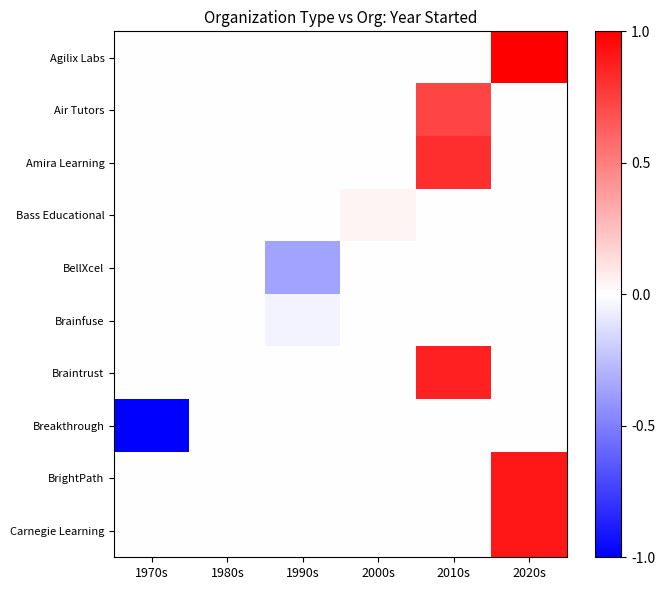

Rank the series by their maximum value, from lowest to highest.

BellXcel, Brainfuse, Breakthrough, Bass Educational, Air Tutors, Amira Learning, Braintrust, BrightPath, Carnegie Learning, Agilix Labs